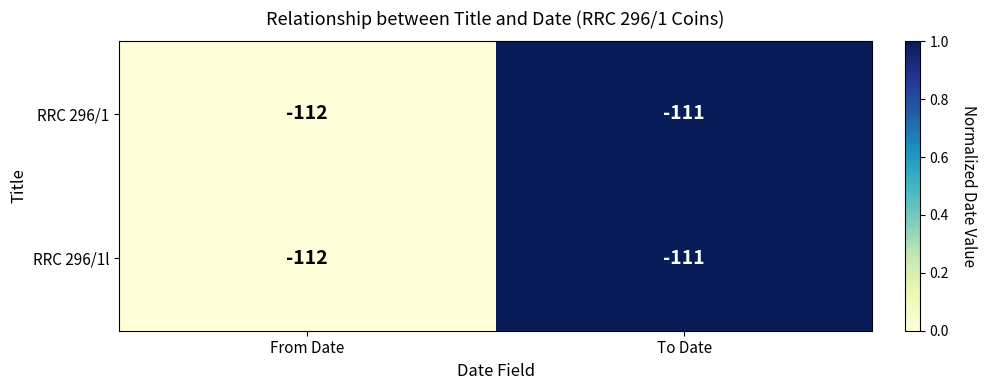

What is the sum of the RRC 296/1l values at From Date and To Date?

-223